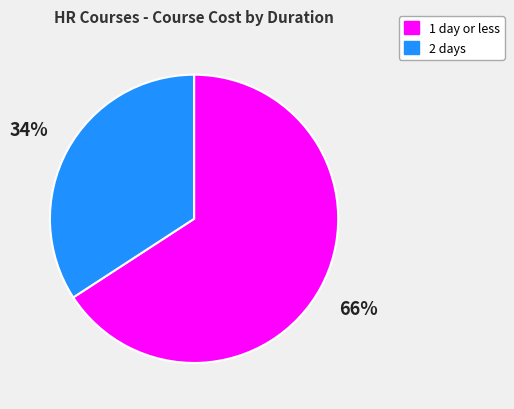

To the nearest percent, what percentage of the pie is 2 days?

34%